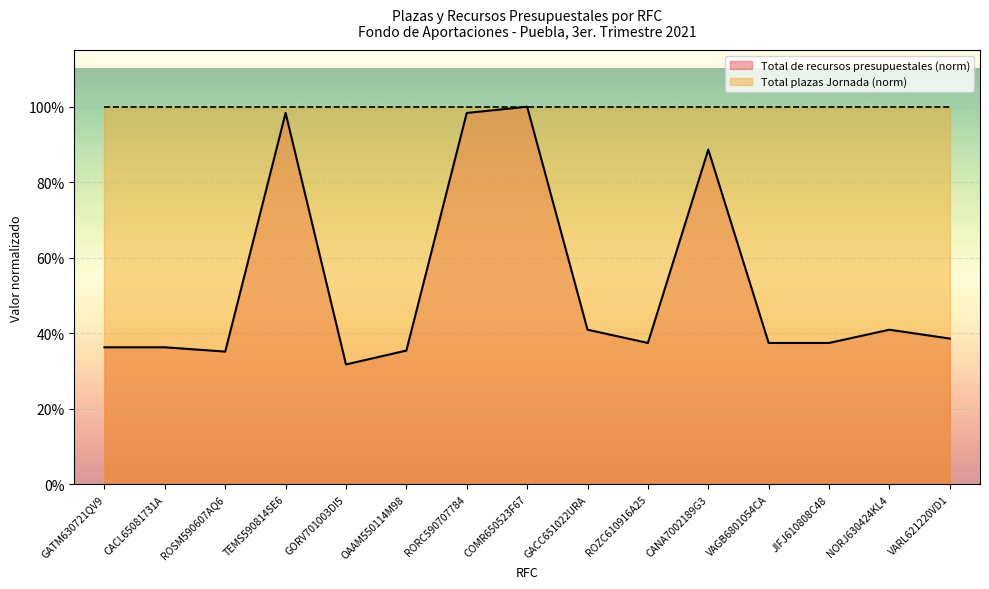

List the labels in order of value, largest first.

COMR650523F67, TEMS590814SE6, RORC590707784, CANA7002189G3, GACC651022URA, NORJ630424KL4, VARL621220VD1, ROZC610916A25, VAGB6801054CA, JIFJ610808C48, GATM630721QV9, CACL65081731A, OAAM550114M98, ROSM590607AQ6, GORV701003DI5